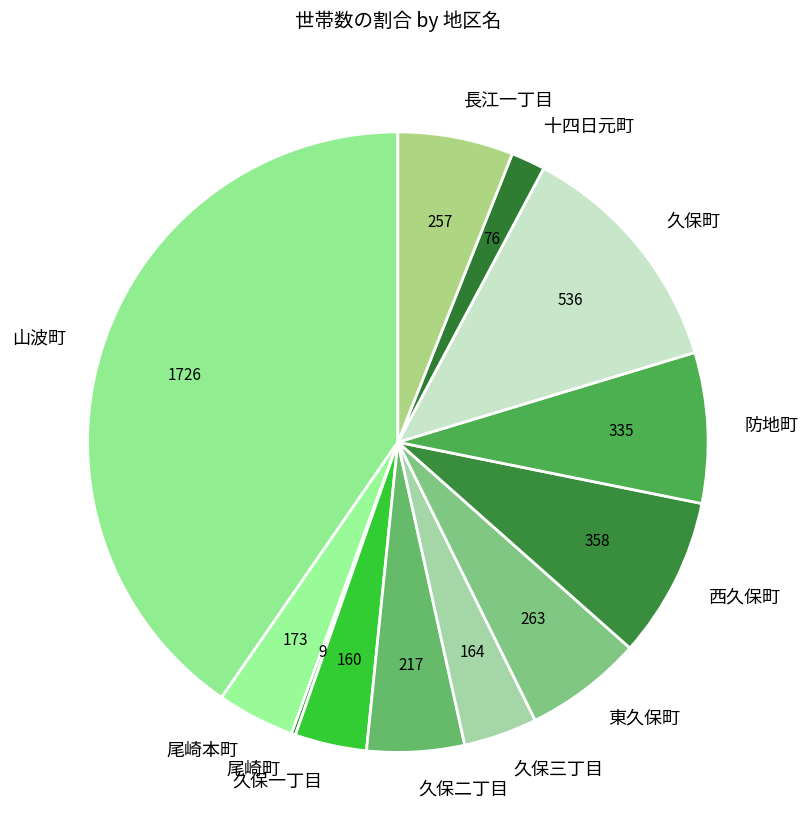

Which slice is the largest?

山波町